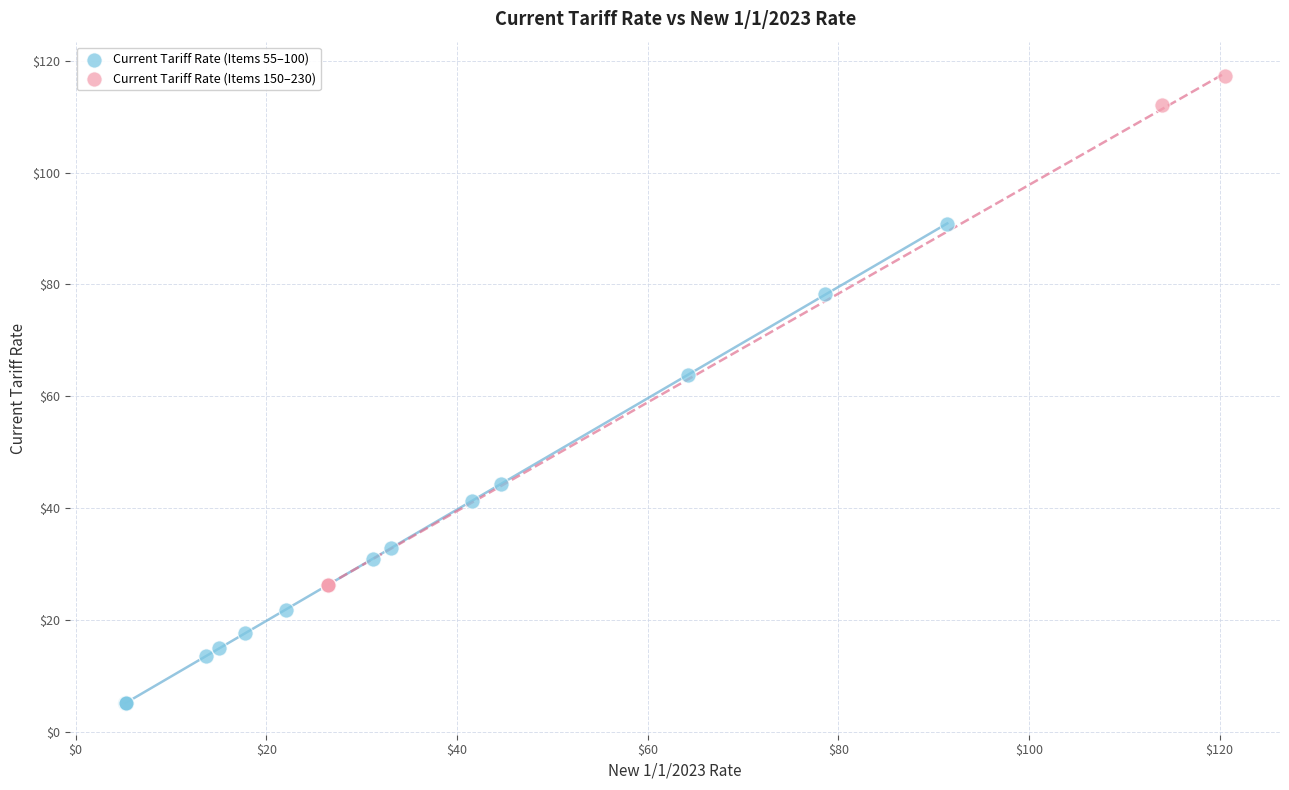

Which series reaches the minimum Y coordinate?

Current Tariff Rate (Items 55–100)